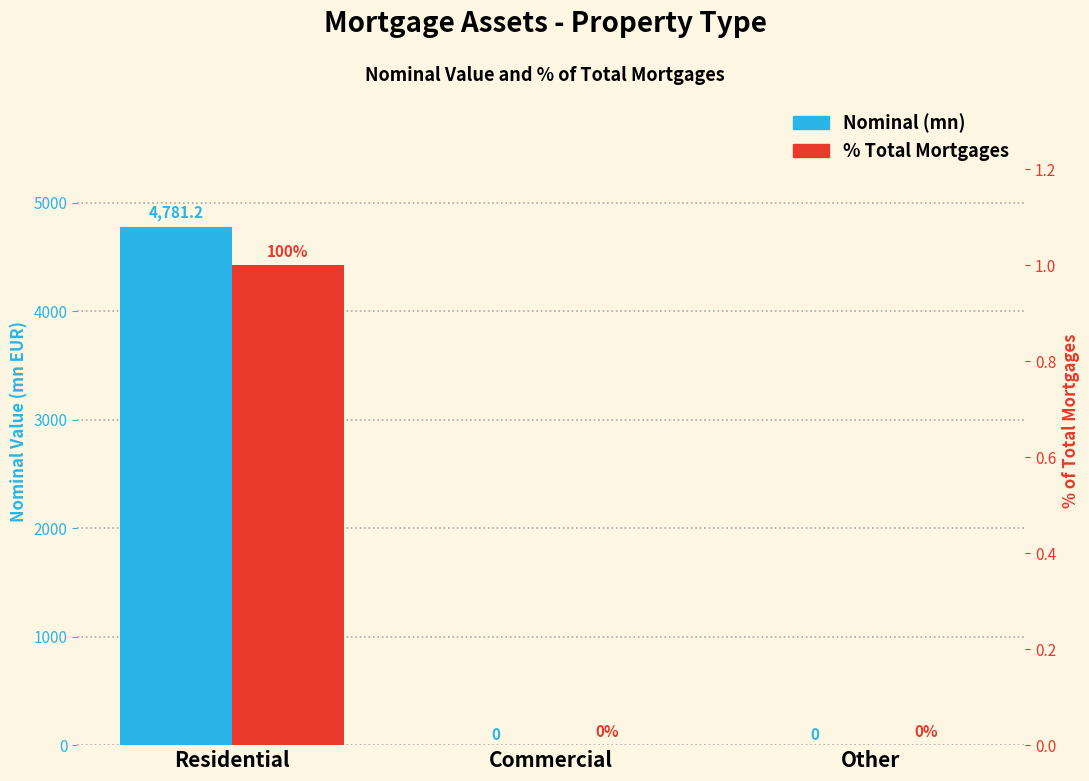

Where is % Total Mortgages nearest to the value 0?

Commercial